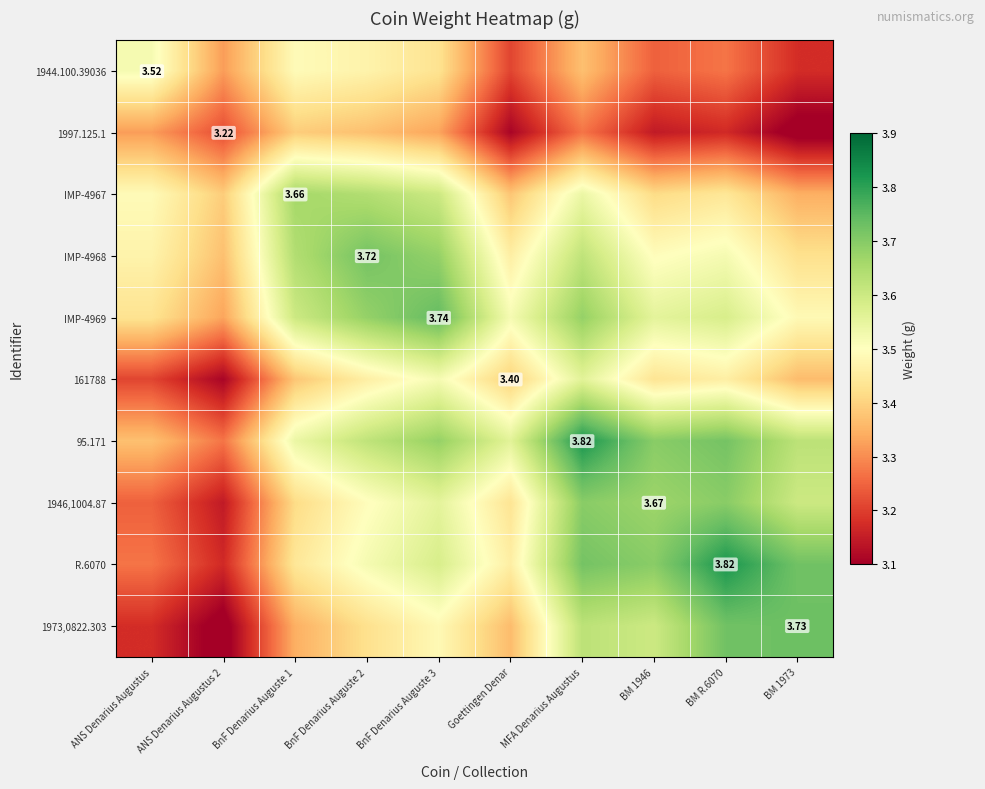

Is it true that 1997.125.1 equals 3.4 at BnF Denarius Auguste 2?

True